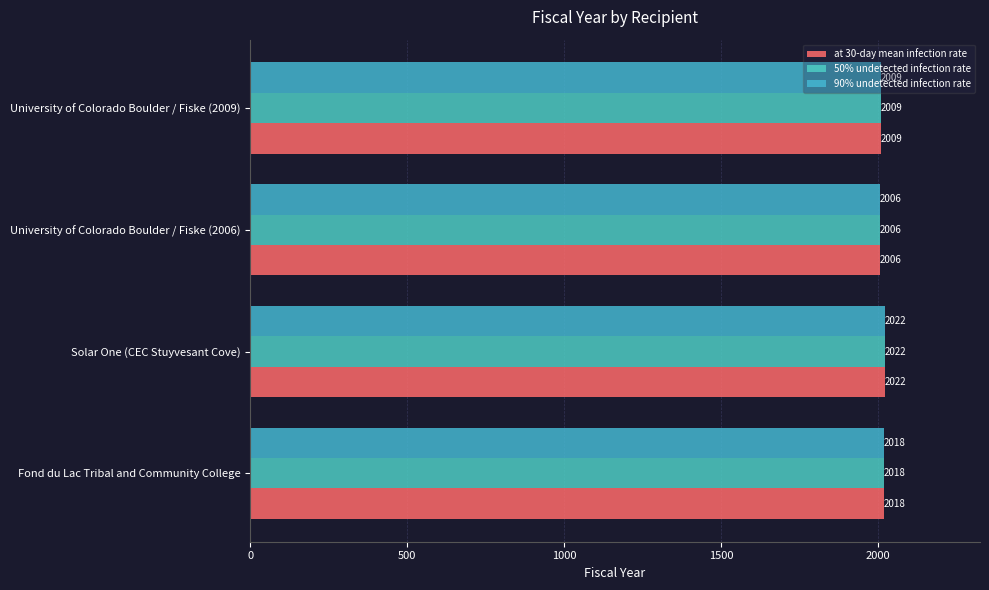

What are all the series names shown in the legend?

at 30-day mean infection rate, 50% undetected infection rate, 90% undetected infection rate